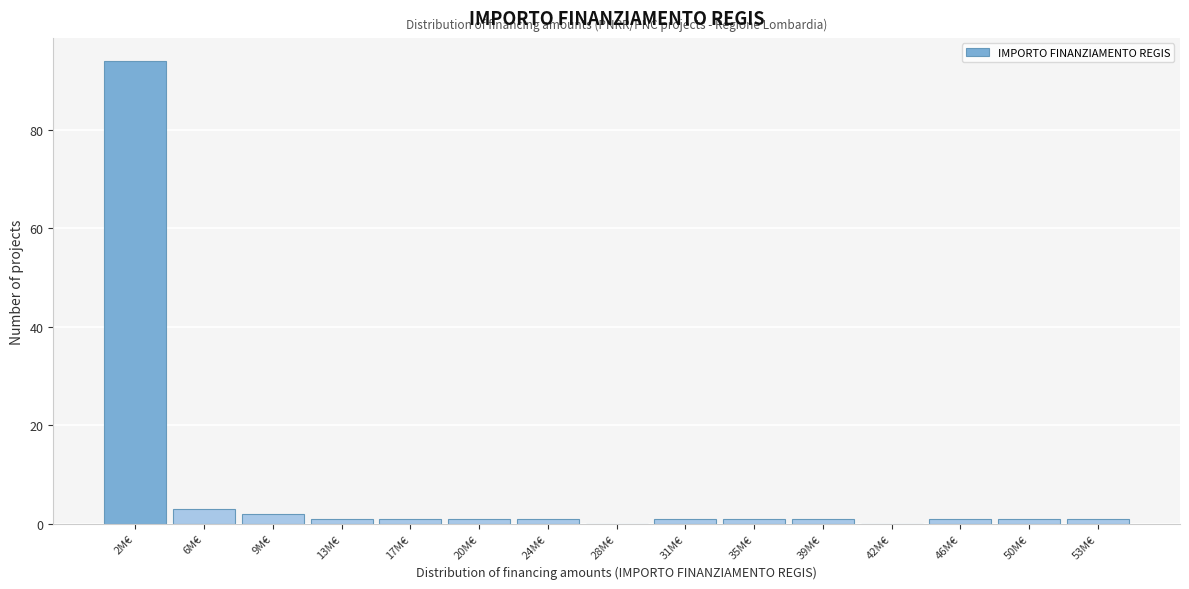

Reading left to right, extract all data points from this chart.

2M€=94	6M€=3	9M€=2	13M€=1	17M€=1	20M€=1	24M€=1	28M€=0	31M€=1	35M€=1	39M€=1	42M€=0	46M€=1	50M€=1	53M€=1